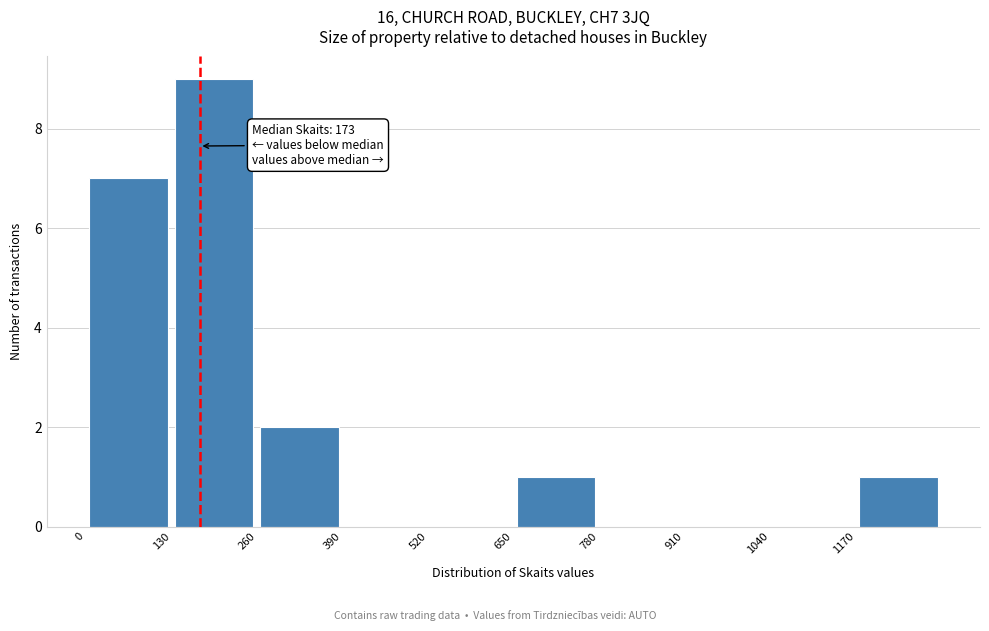

Over which range of the x-axis is the bar tallest?

130 to 260